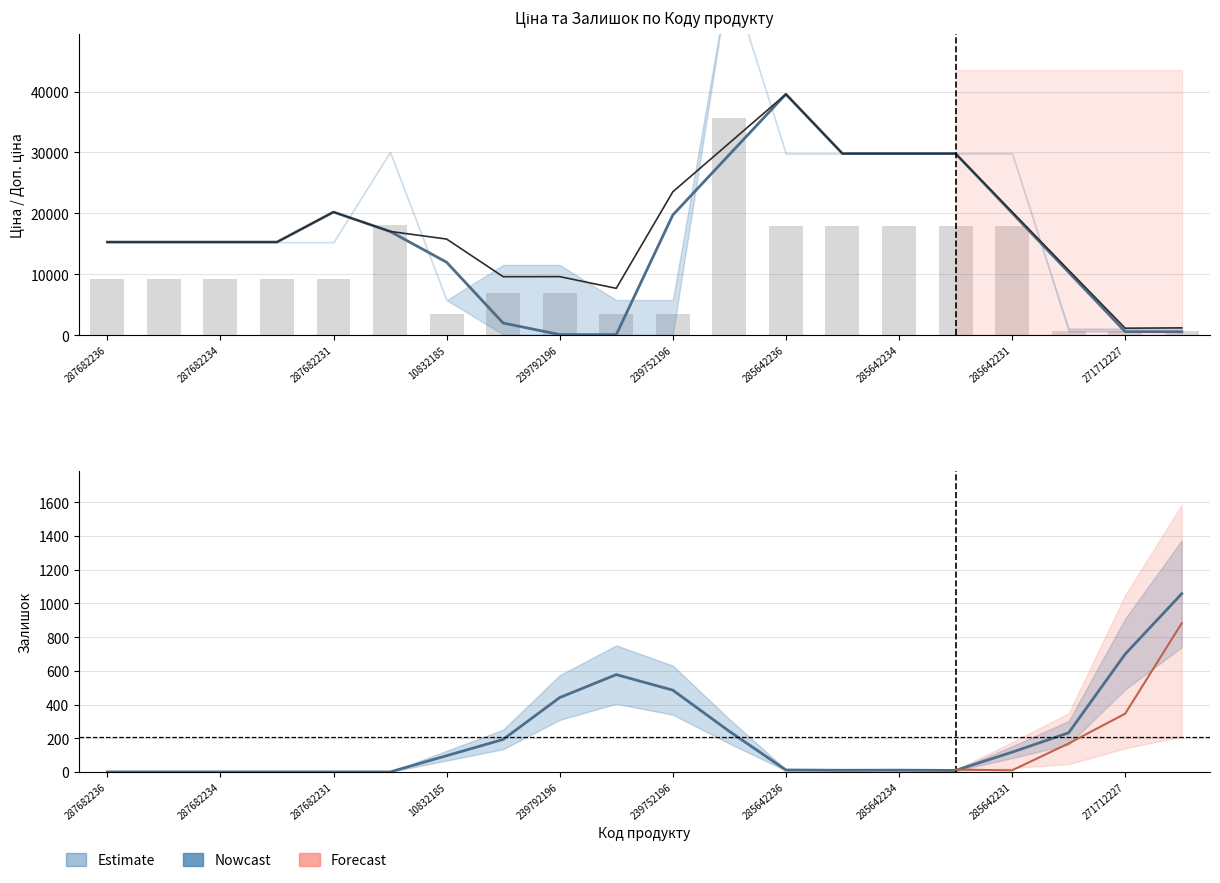

What position from the right is 287682231?

16